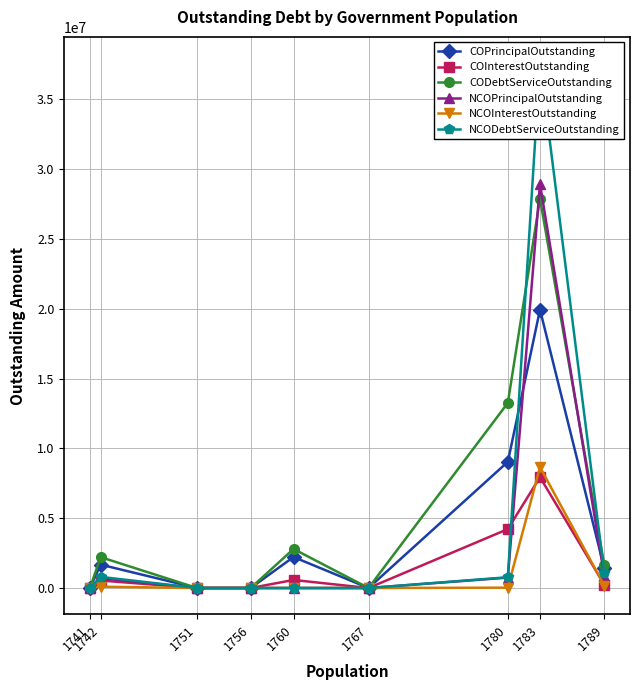

In CODebtServiceOutstanding, how many points are lower than both neighbors (excluding endpoints)?

1